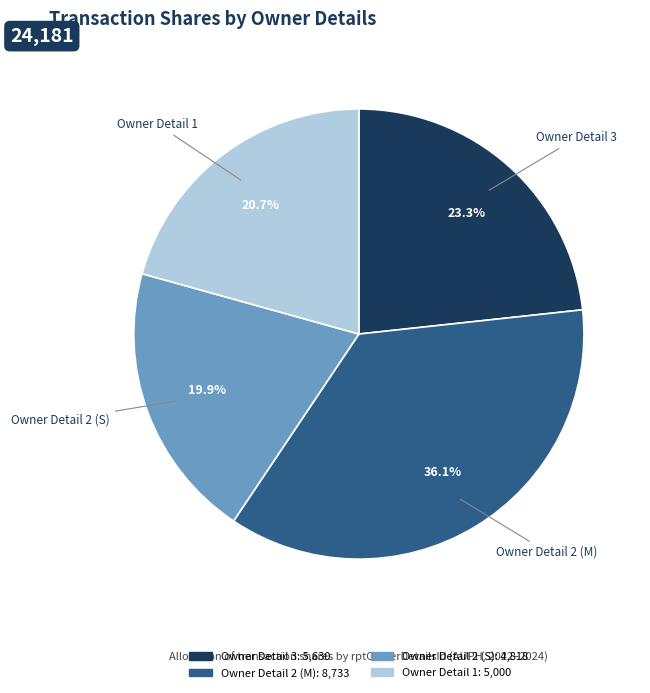

Is there any slice that represents more than half of the pie?

No